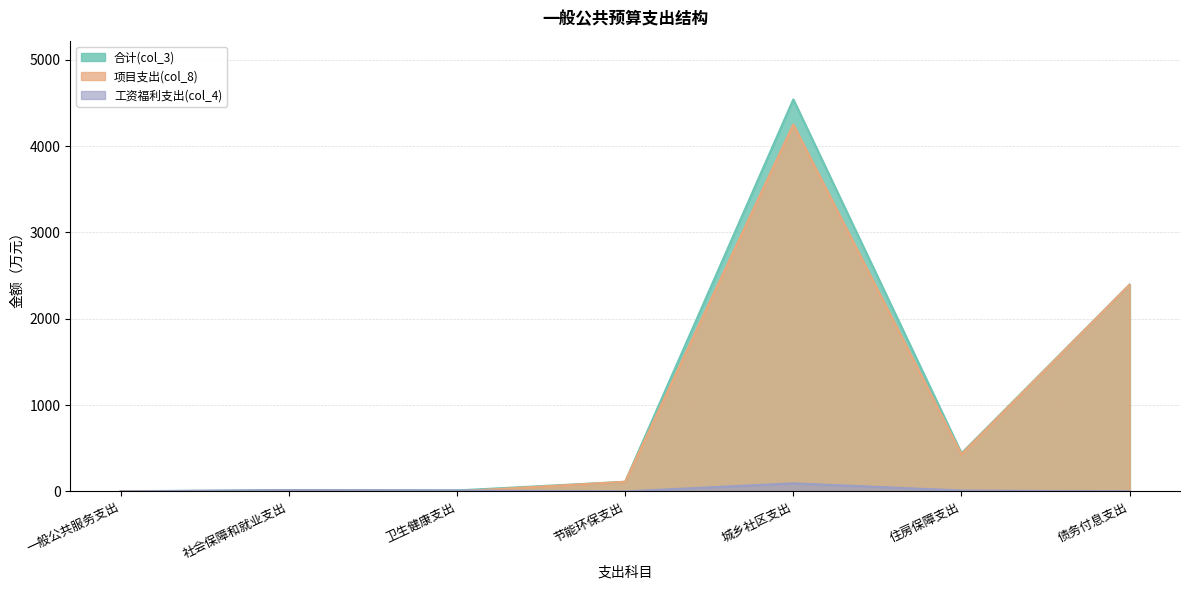

At how many categories does at least one series exceed 2348?

2